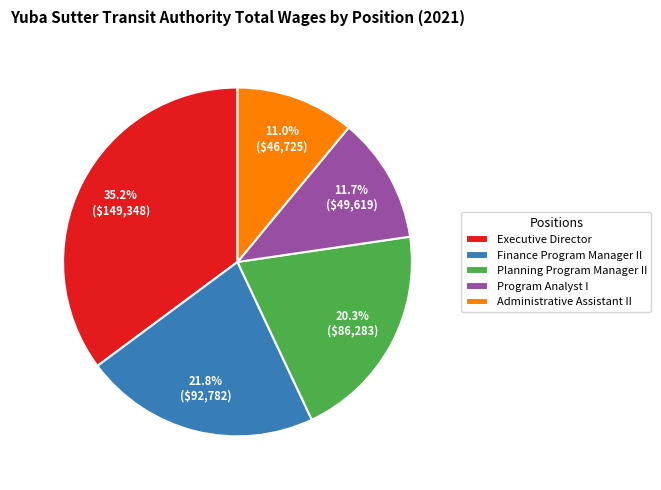

To the nearest percent, what percentage of the pie is Program Analyst I?

12%